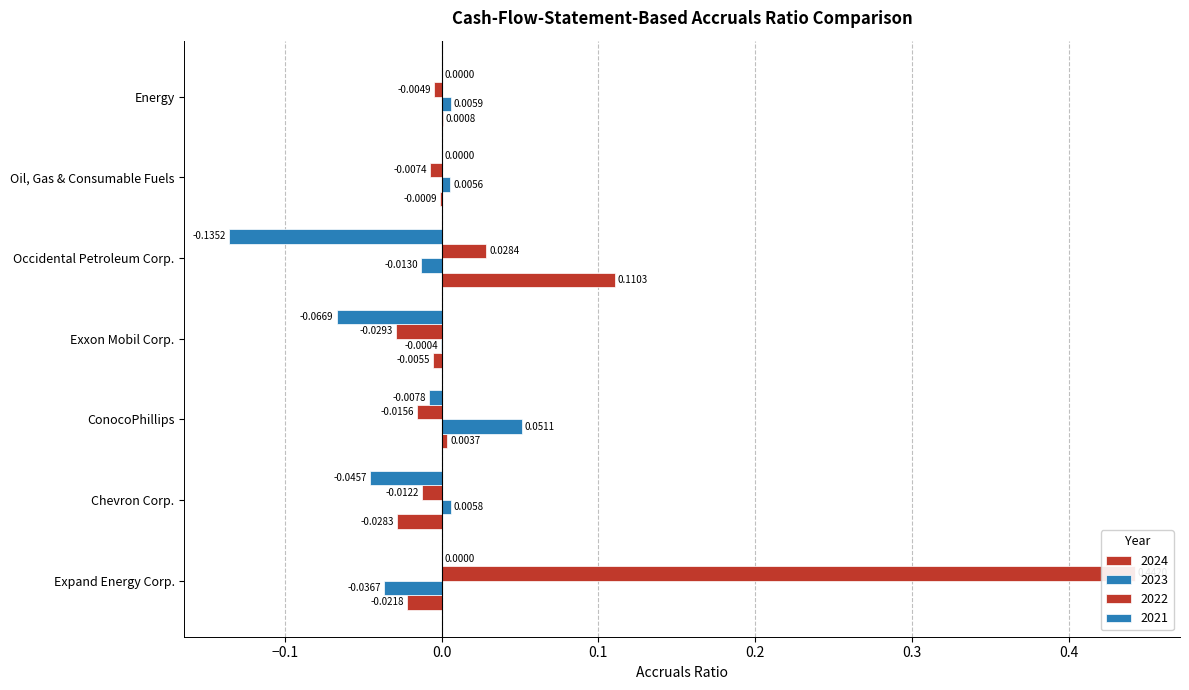

Which series has the largest total across all categories?

2022